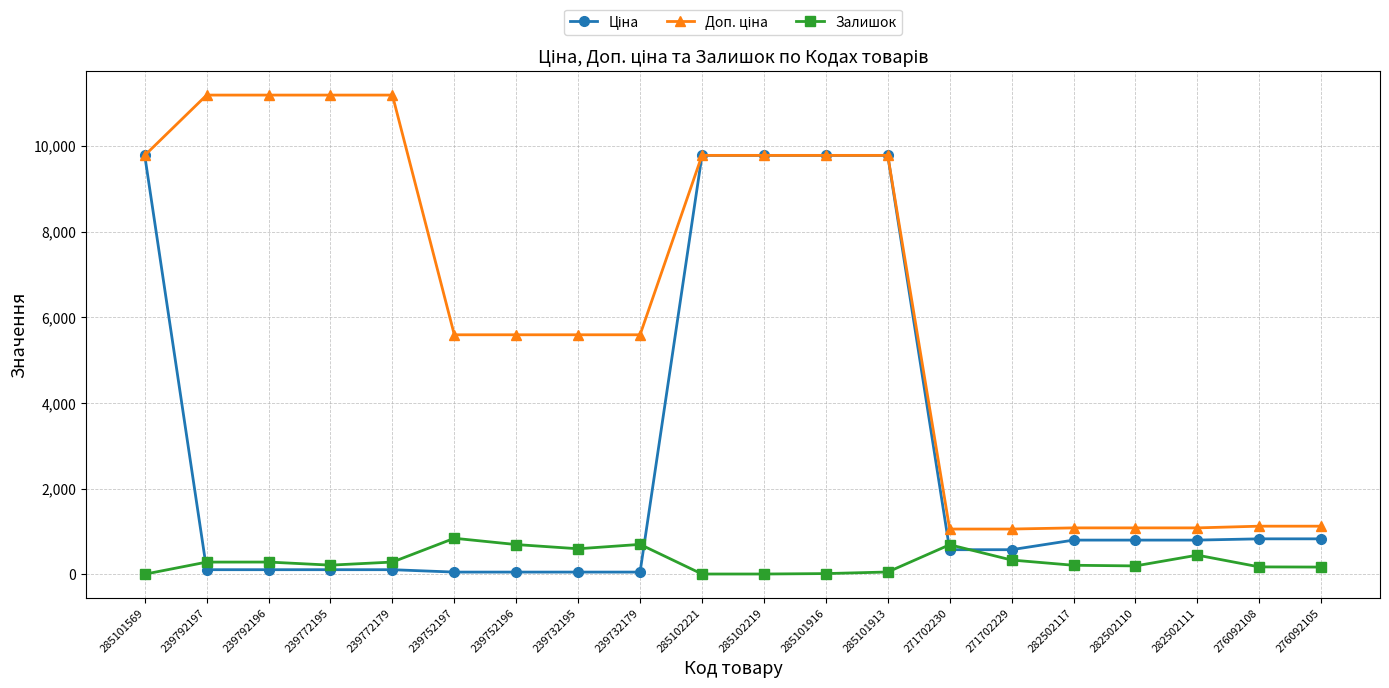

The value of Залишок at 239732179 is 702.0. True or false?

True